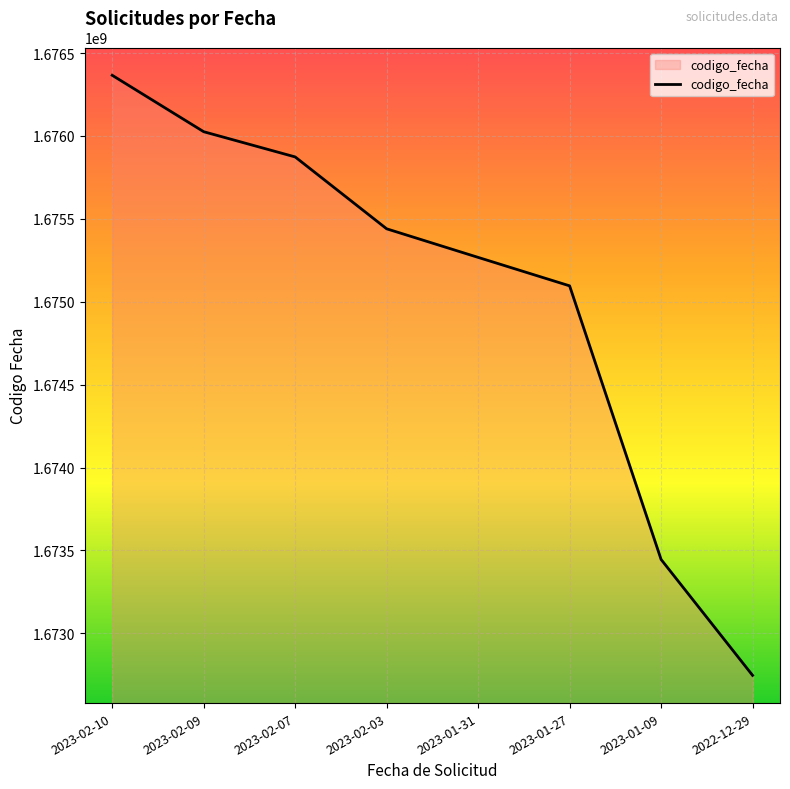

What is the difference between the second highest and second lowest values?

2579889